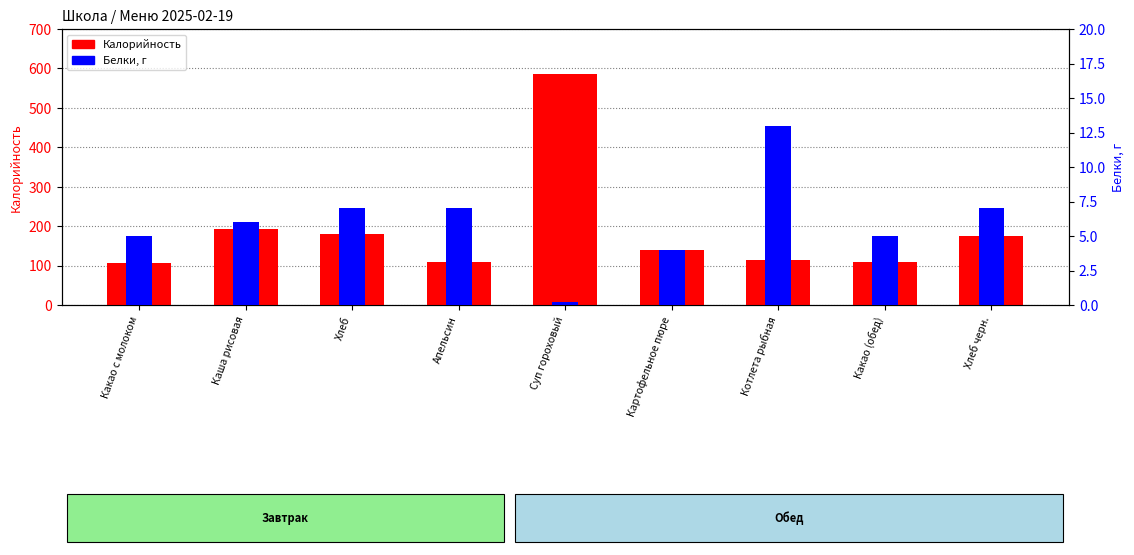

How many bars are there in each group?

2